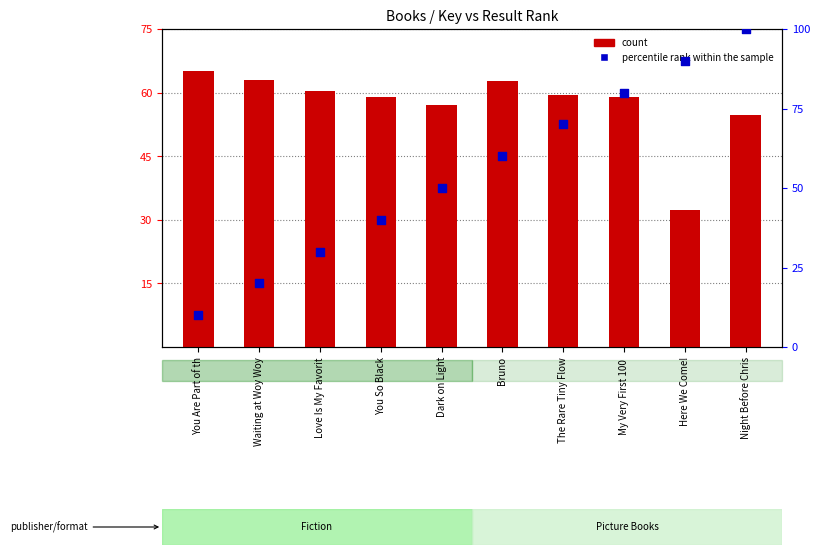

What are all the series names shown in the legend?

count, percentile rank within the sample